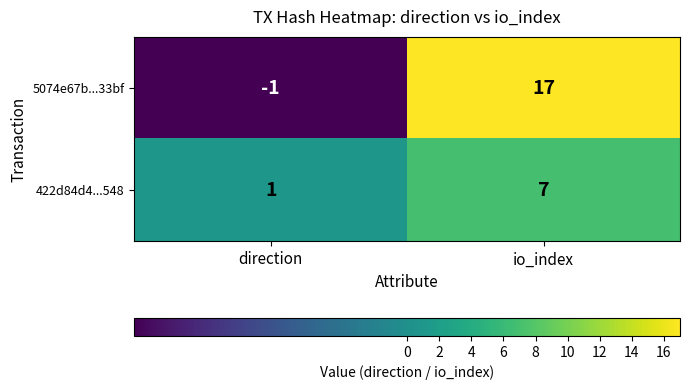

How many values in 5074e67b...33bf are above zero?

1